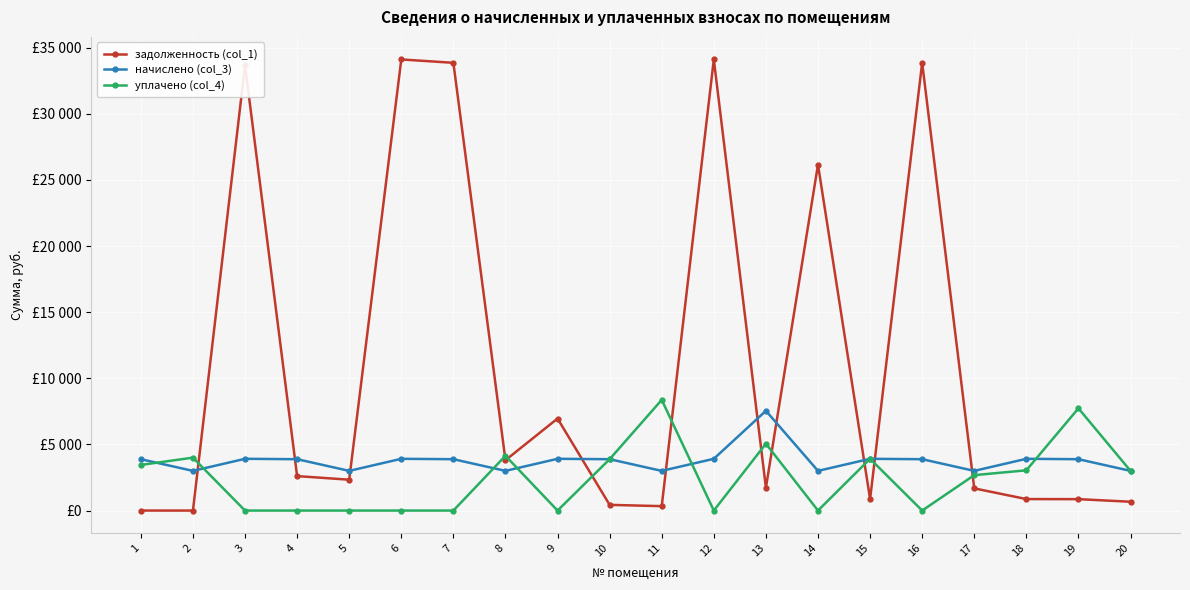

What is the difference between the maximum and minimum values in the начислено (col_3) series?

4541.7